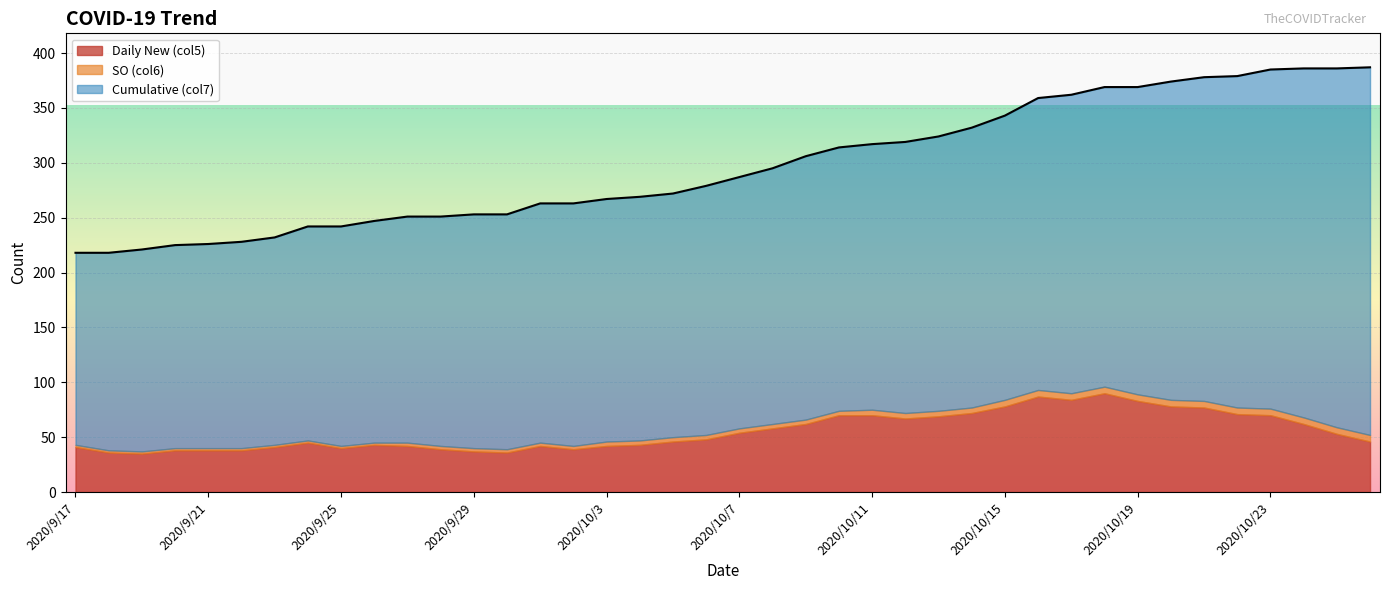

Reading left to right, list all the values displayed in this chart.

Daily New (col5): 2020/9/17=41	2020/9/18=36	2020/9/19=35	2020/9/20=38	2020/9/21=38	2020/9/22=38	2020/9/23=41	2020/9/24=45	2020/9/25=40	2020/9/26=43	2020/9/27=42	2020/9/28=39	2020/9/29=37	2020/9/30=36	2020/10/1=42	2020/10/2=39	2020/10/3=42	2020/10/4=43	2020/10/5=46	2020/10/6=48	2020/10/7=54	2020/10/8=58	2020/10/9=62	2020/10/10=70	2020/10/11=70	2020/10/12=67	2020/10/13=69	2020/10/14=72	2020/10/15=78	2020/10/16=87	2020/10/17=84	2020/10/18=90	2020/10/19=83	2020/10/20=78	2020/10/21=77	2020/10/22=71	2020/10/23=70	2020/10/24=62	2020/10/25=53	2020/10/26=46
SO (col6): 2020/9/17=2	2020/9/18=2	2020/9/19=2	2020/9/20=2	2020/9/21=2	2020/9/22=2	2020/9/23=2	2020/9/24=2	2020/9/25=2	2020/9/26=2	2020/9/27=3	2020/9/28=3	2020/9/29=3	2020/9/30=3	2020/10/1=3	2020/10/2=3	2020/10/3=4	2020/10/4=4	2020/10/5=4	2020/10/6=4	2020/10/7=4	2020/10/8=4	2020/10/9=4	2020/10/10=4	2020/10/11=5	2020/10/12=5	2020/10/13=5	2020/10/14=5	2020/10/15=6	2020/10/16=6	2020/10/17=6	2020/10/18=6	2020/10/19=6	2020/10/20=6	2020/10/21=6	2020/10/22=6	2020/10/23=6	2020/10/24=6	2020/10/25=6	2020/10/26=6
Cumulative (col7): 2020/9/17=175	2020/9/18=180	2020/9/19=184	2020/9/20=185	2020/9/21=186	2020/9/22=188	2020/9/23=189	2020/9/24=195	2020/9/25=200	2020/9/26=202	2020/9/27=206	2020/9/28=209	2020/9/29=213	2020/9/30=214	2020/10/1=218	2020/10/2=221	2020/10/3=221	2020/10/4=222	2020/10/5=222	2020/10/6=227	2020/10/7=229	2020/10/8=233	2020/10/9=240	2020/10/10=240	2020/10/11=242	2020/10/12=247	2020/10/13=250	2020/10/14=255	2020/10/15=259	2020/10/16=266	2020/10/17=272	2020/10/18=273	2020/10/19=280	2020/10/20=290	2020/10/21=295	2020/10/22=302	2020/10/23=309	2020/10/24=318	2020/10/25=327	2020/10/26=335